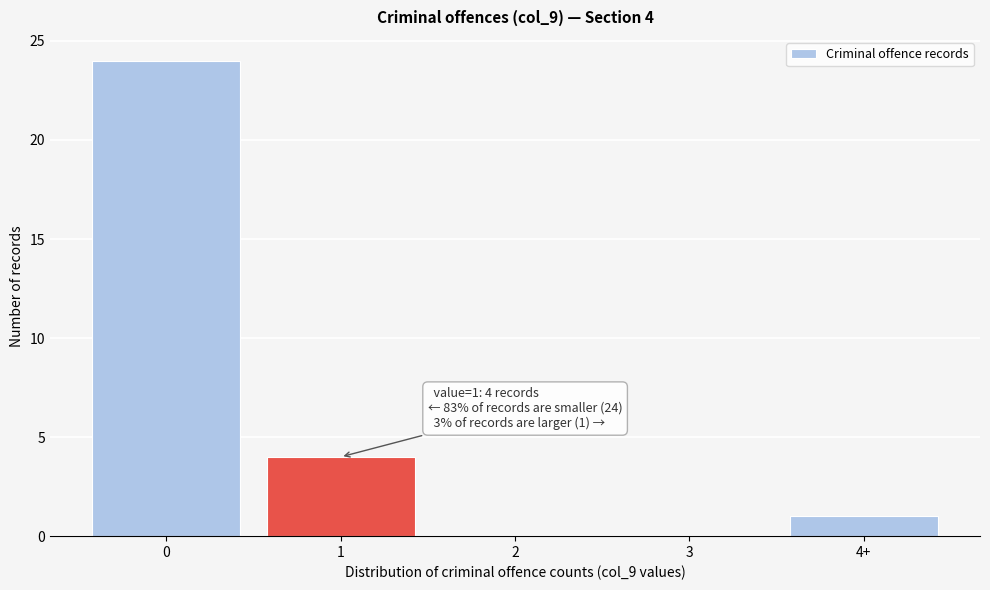

Reading right to left, transcribe all the data shown in this chart.

4+=1	3=0	2=0	1=4	0=24